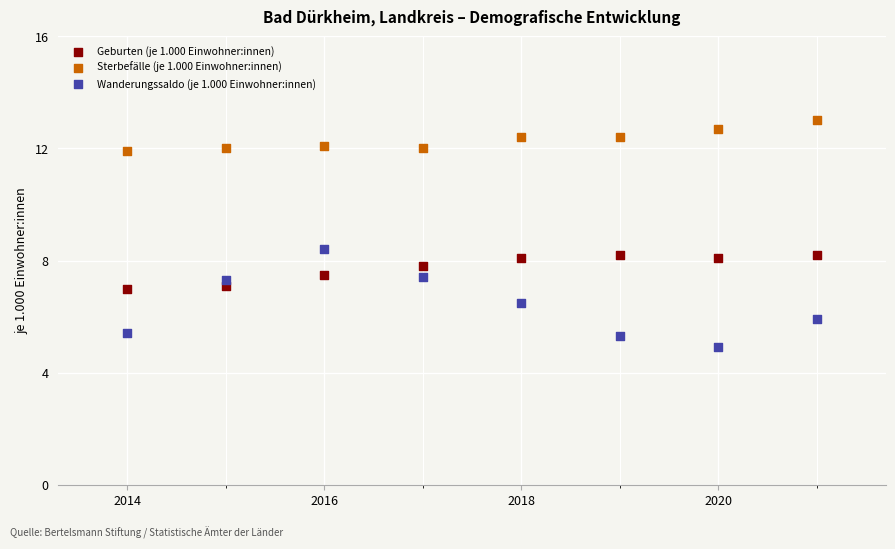

Across all data points, what is the range of X values (max minus min)?

7.0